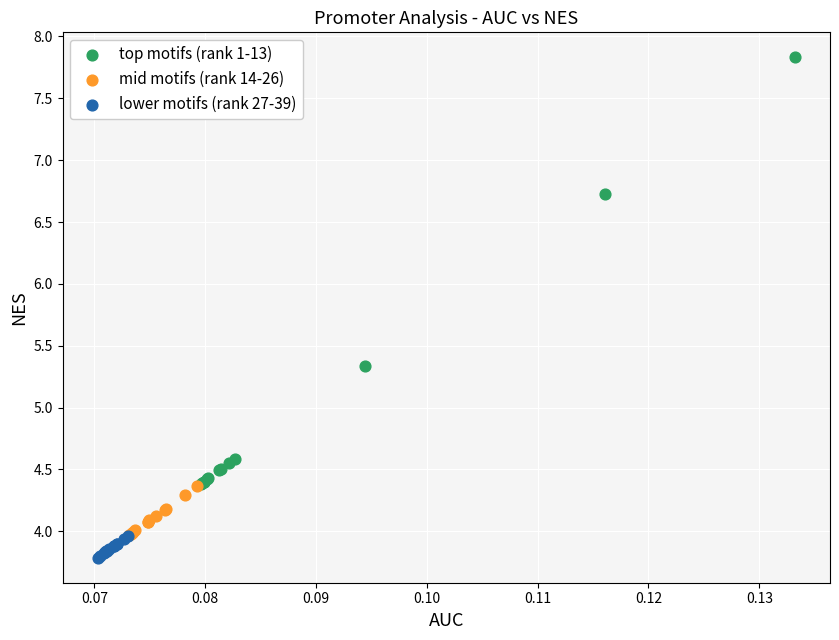

Which series contains the lowest Y value?

lower motifs (rank 27-39)